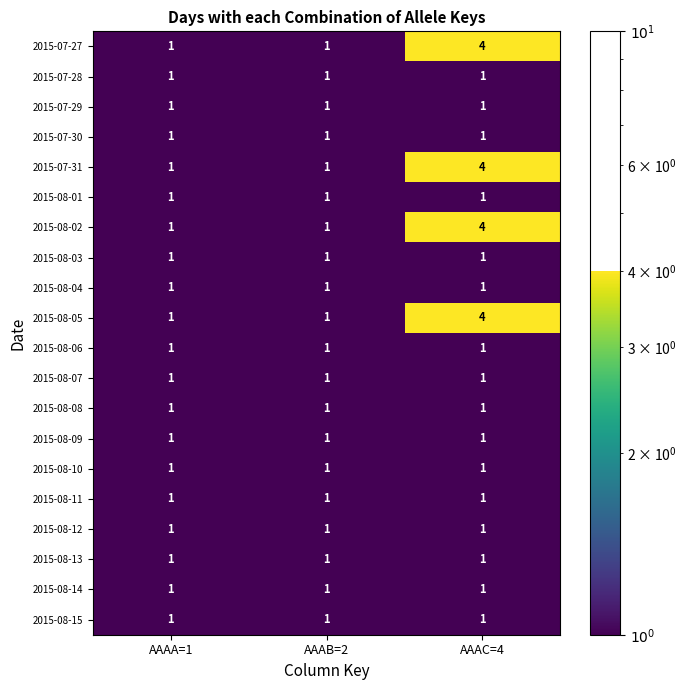

What is the maximum value shown in the chart?

4